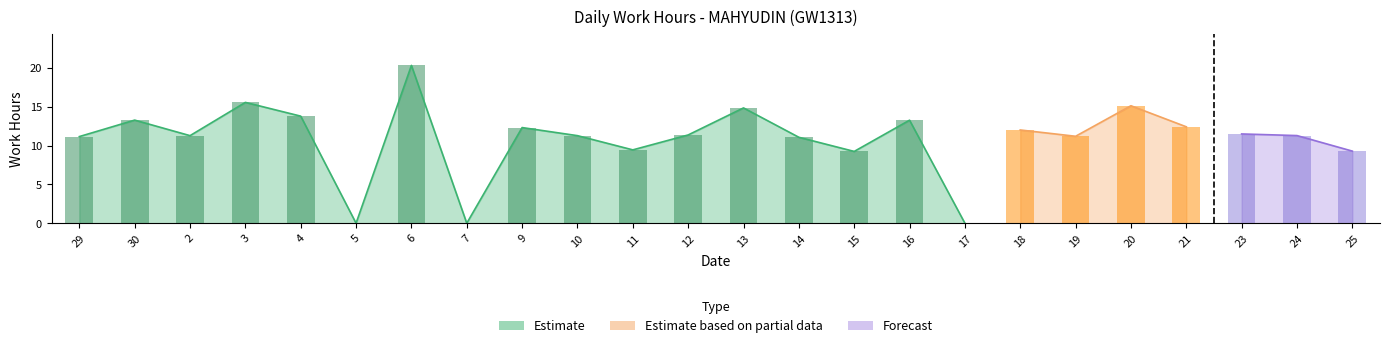

What is the label of the 8th bar from the left?

7